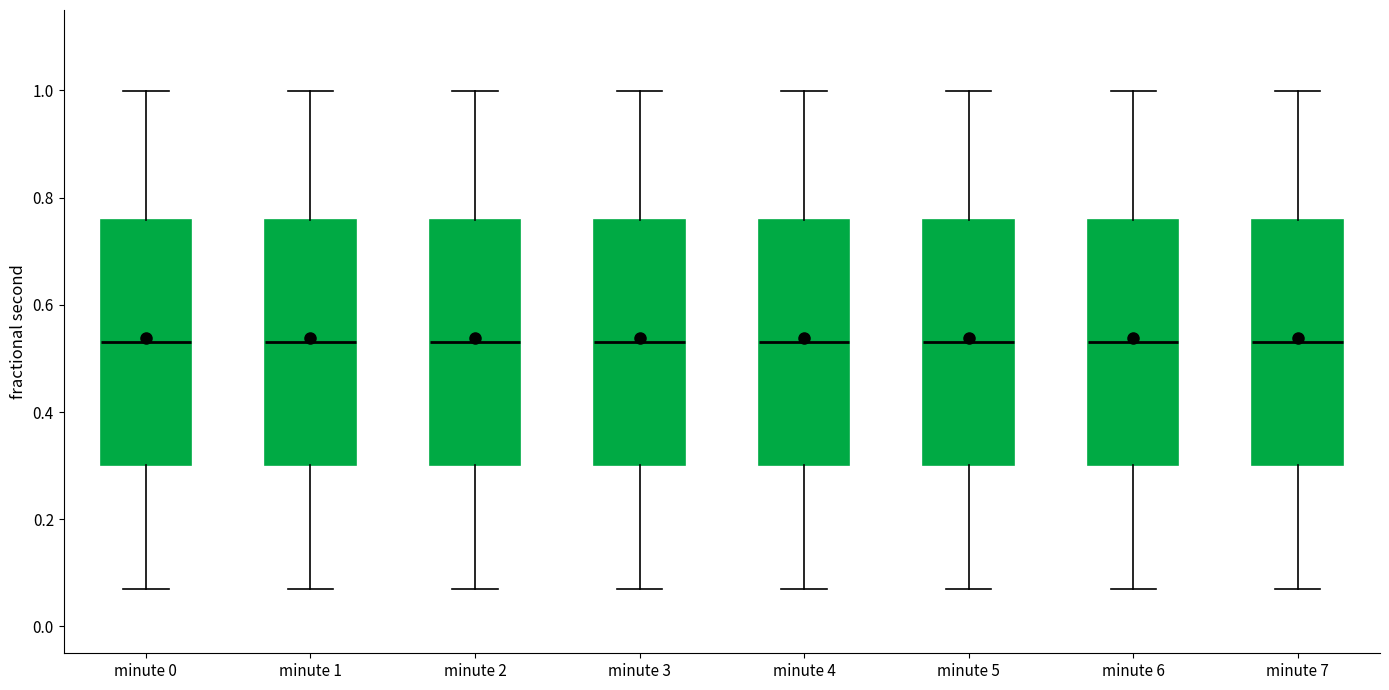

Reading left to right, read every box against the y-axis: the position of its median line, the range the box covers, and the ends of its whiskers. The values are not printed on the chart, so give them approximately, as read against the axis.

minute 0: median 0.54, box 0.30 to 0.76, whiskers 0.08 to 1.00
minute 1: median 0.54, box 0.30 to 0.76, whiskers 0.08 to 1.00
minute 2: median 0.54, box 0.30 to 0.76, whiskers 0.08 to 1.00
minute 3: median 0.54, box 0.30 to 0.76, whiskers 0.08 to 1.00
minute 4: median 0.54, box 0.30 to 0.76, whiskers 0.08 to 1.00
minute 5: median 0.54, box 0.30 to 0.76, whiskers 0.08 to 1.00
minute 6: median 0.54, box 0.30 to 0.76, whiskers 0.08 to 1.00
minute 7: median 0.54, box 0.30 to 0.76, whiskers 0.08 to 1.00